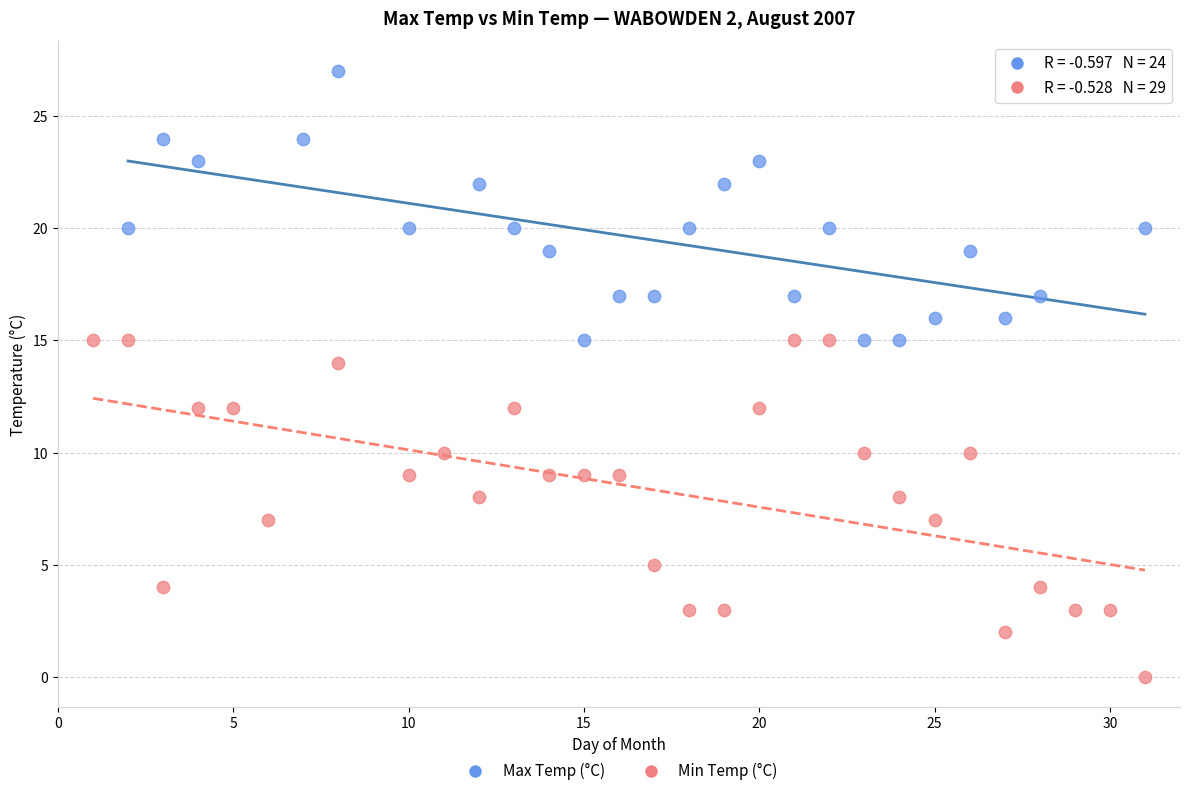

Which series reaches the maximum Y coordinate?

Max Temp (°C)